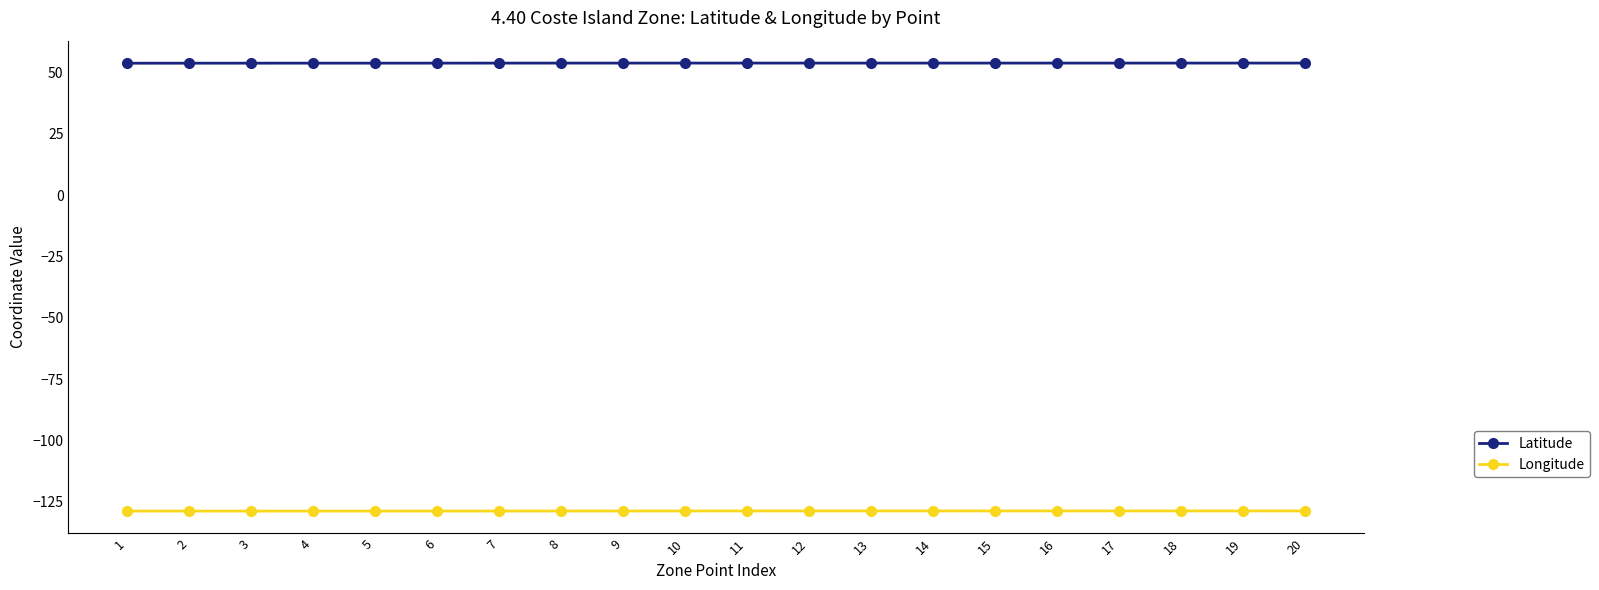

True or false: Latitude and Longitude intersect in this chart.

False